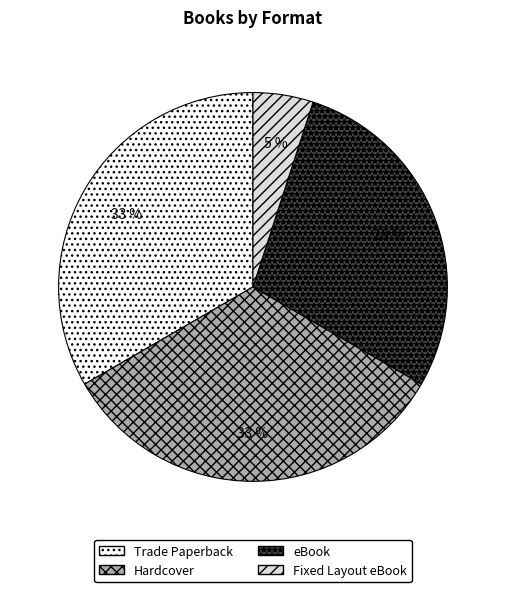

Combined, do Hardcover and Fixed Layout eBook account for over 50%?

No